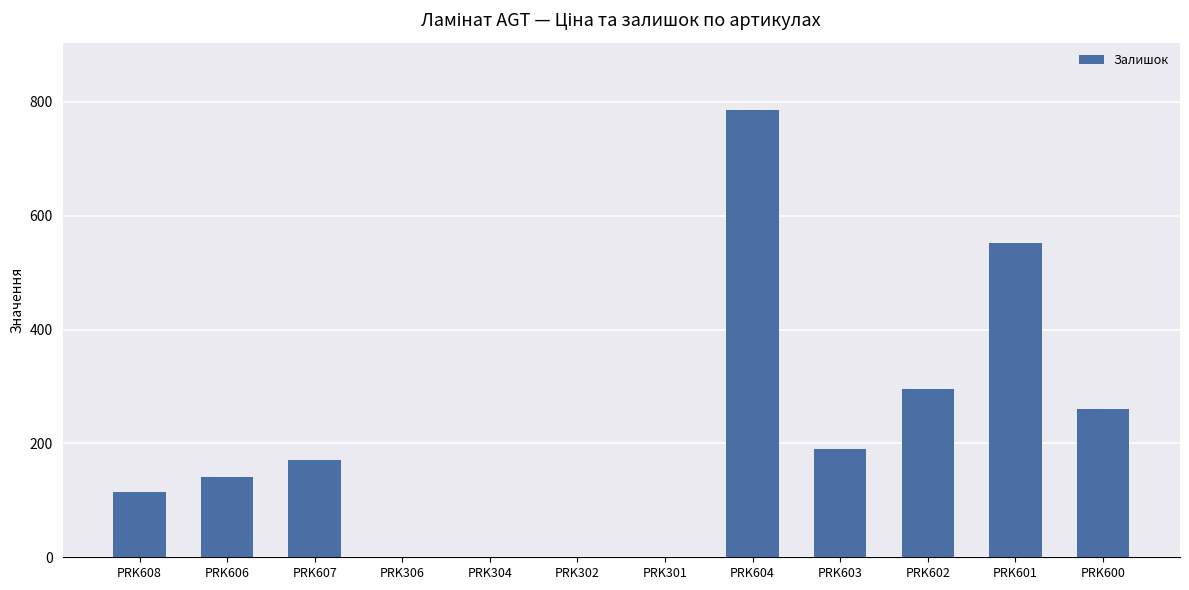

Reading left to right, extract all data points from this chart.

115	141	171	0	0	0	0	786	191	296	552	261